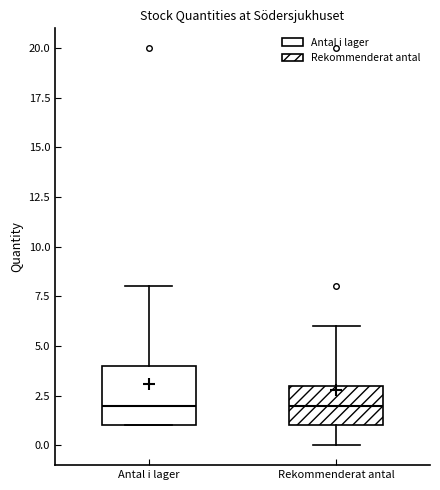

Where does the median line of the box for Antal i lager sit on the y-axis? The values are not printed on the chart, so give them approximately, as read against the axis.

2